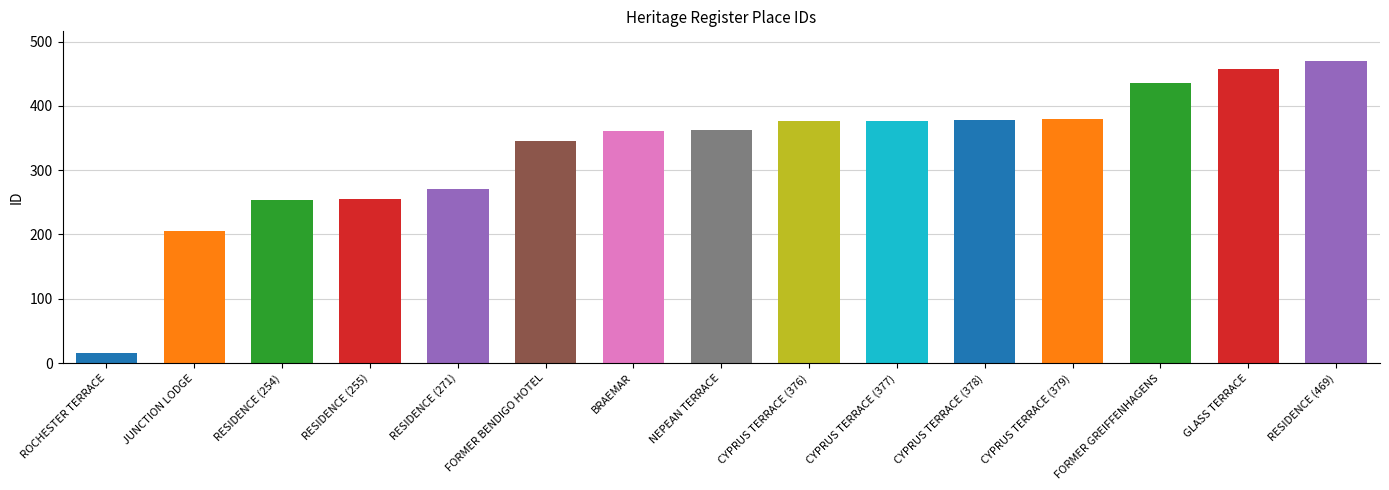

Reading right to left, list all the values displayed in this chart.

469	457	436	379	378	377	376	363	361	346	271	255	254	205	15